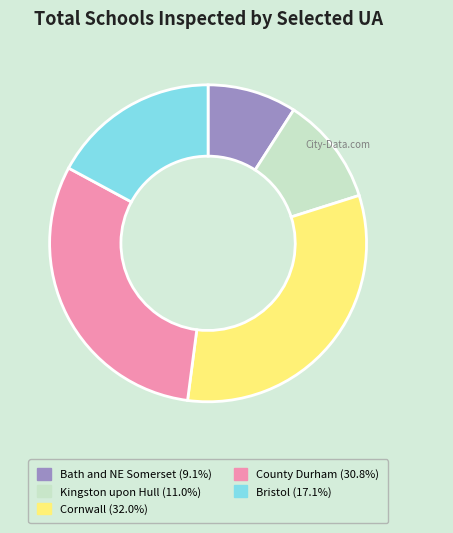

Is there a majority slice in this chart?

No